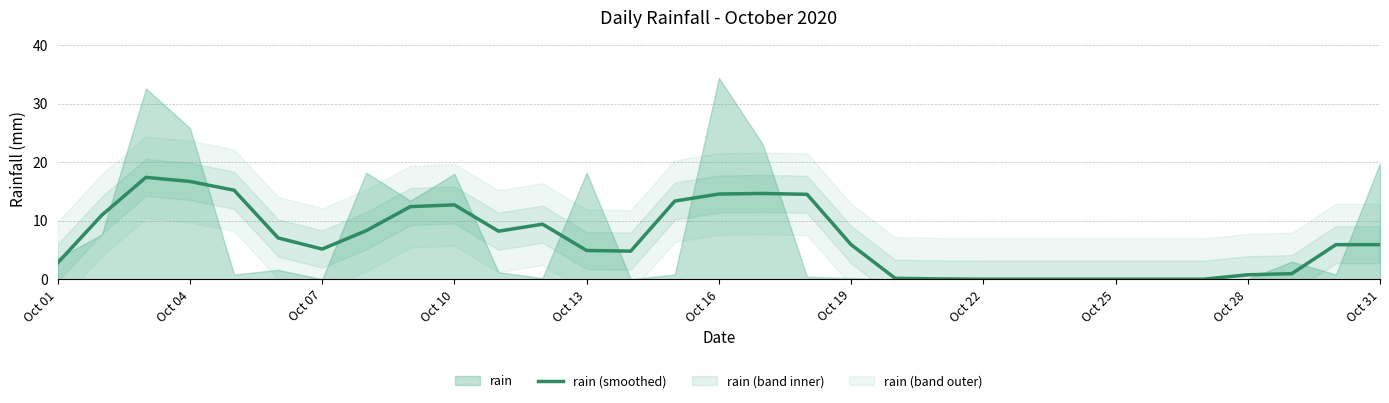

The value of rain (smoothed) at Oct 25 is -10.2. True or false?

False